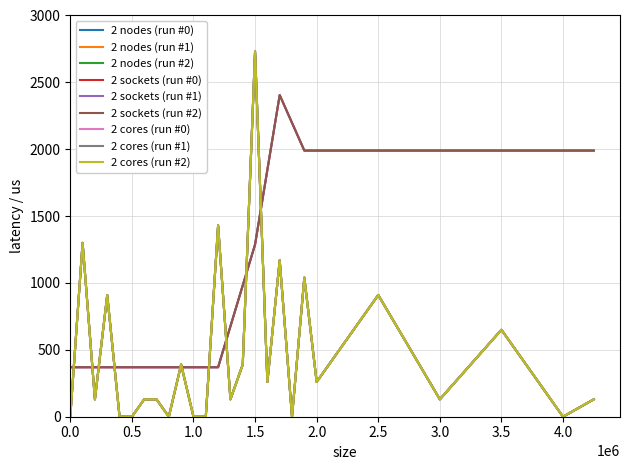

Does the chart have visible grid lines?

Yes